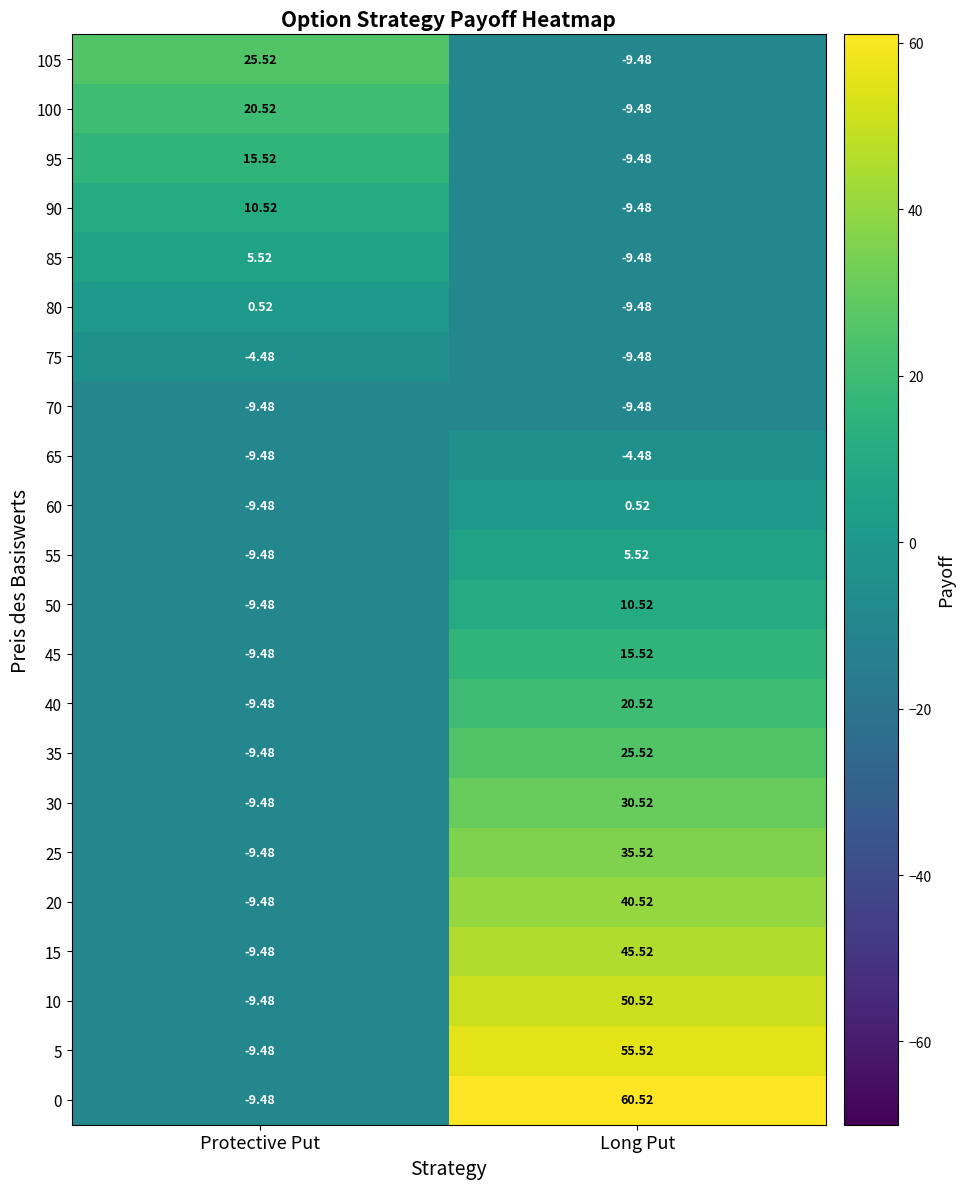

What is the greatest value displayed?

60.5